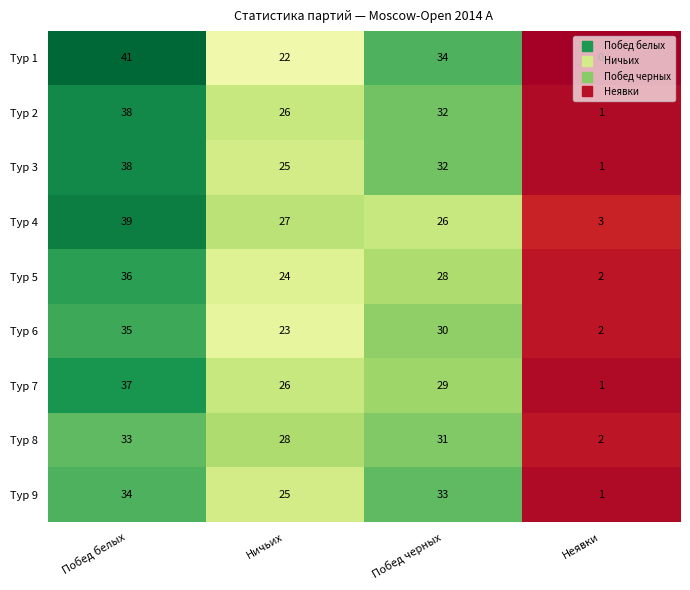

At how many categories does at least one series exceed 19?

3